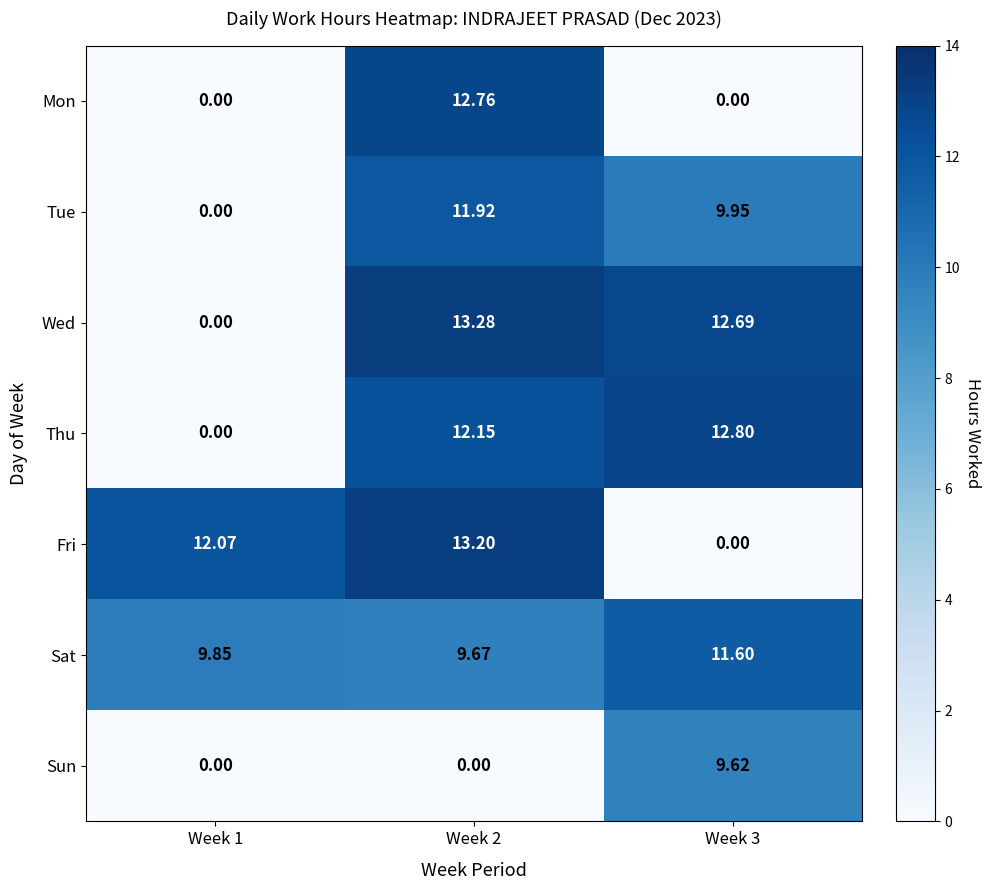

Is the value of Thu at Week 3 greater than the value of Fri at Week 1?

Yes